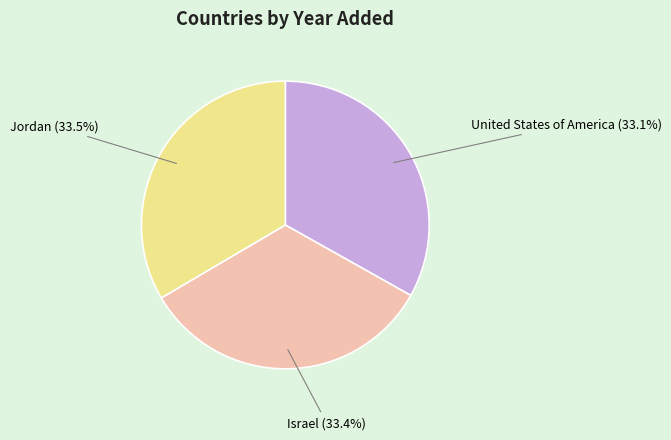

Approximately how many times larger is the value at United States of America compared to Jordan?

1.0